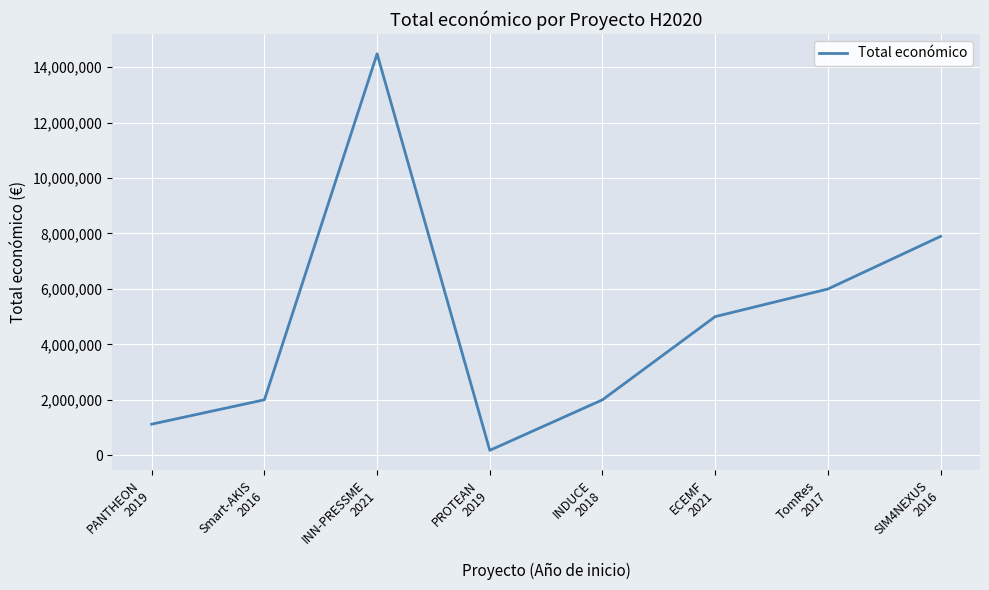

How many interior local peaks (higher than both neighbors) does the data have?

1